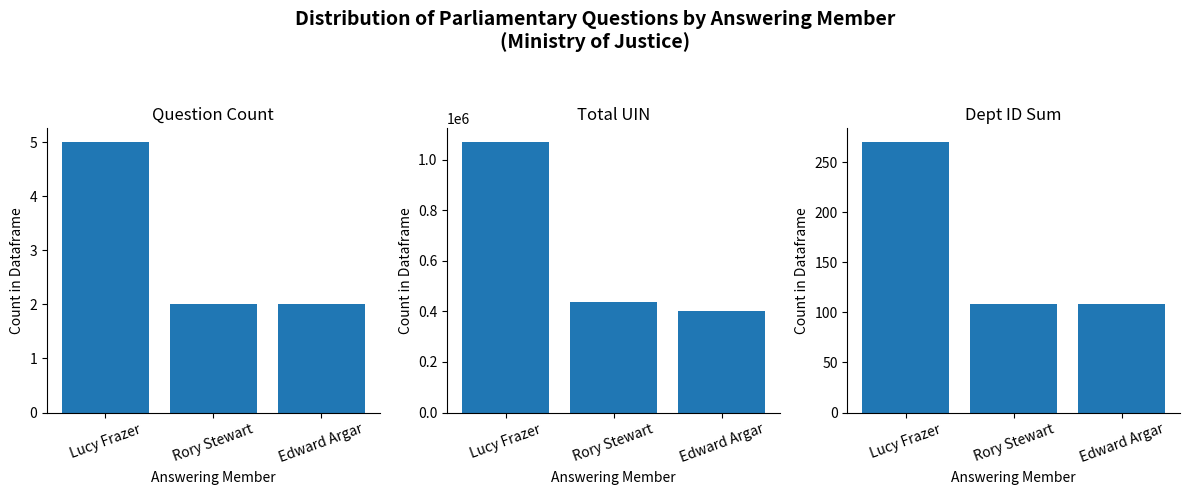

Where does the UIN Total series first go above 437900?

Lucy Frazer